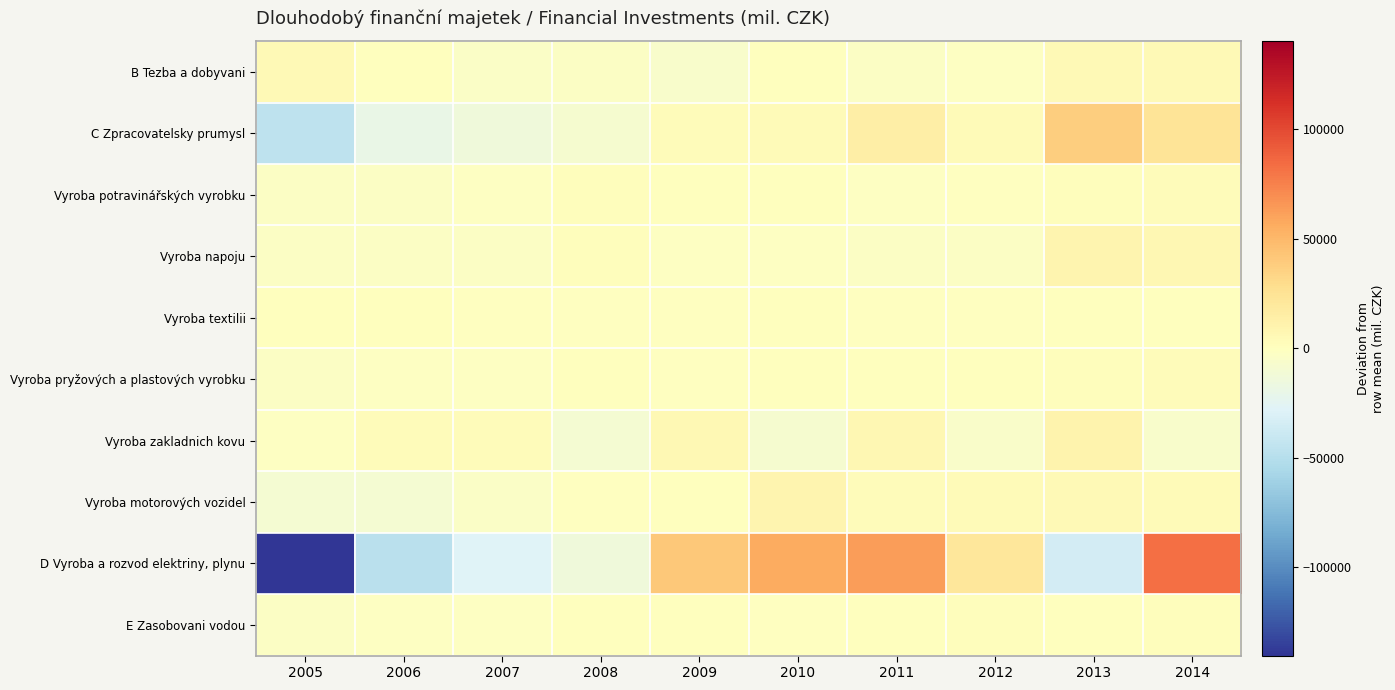

Count the number of data series in this chart.

10